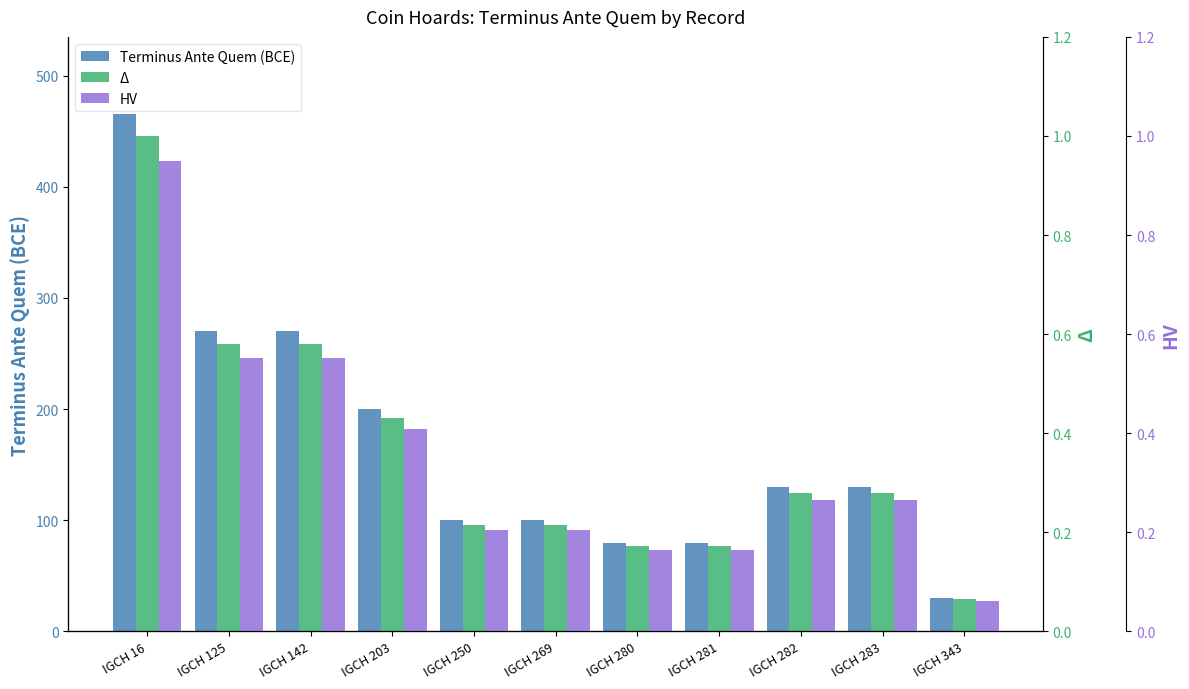

The Δ (normalized) series shows 0.7 at IGCH 203. True or false?

False